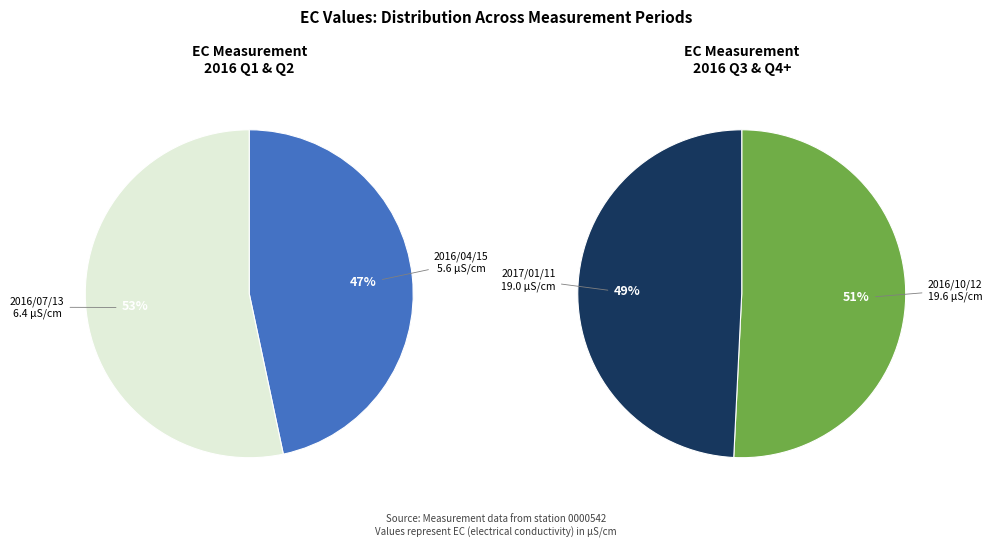

Combined, what portion of the pie is 2016/10/12 and 2016/04/15?

49.8%